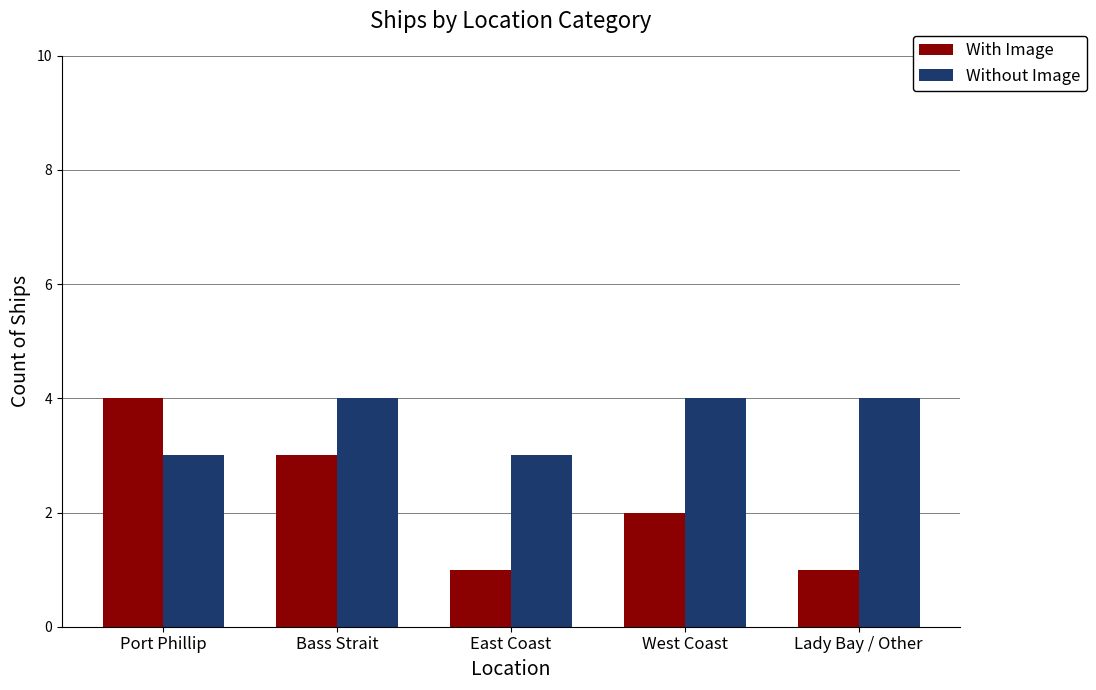

Between Bass Strait and Lady Bay / Other, which series saw the biggest shift?

With Image